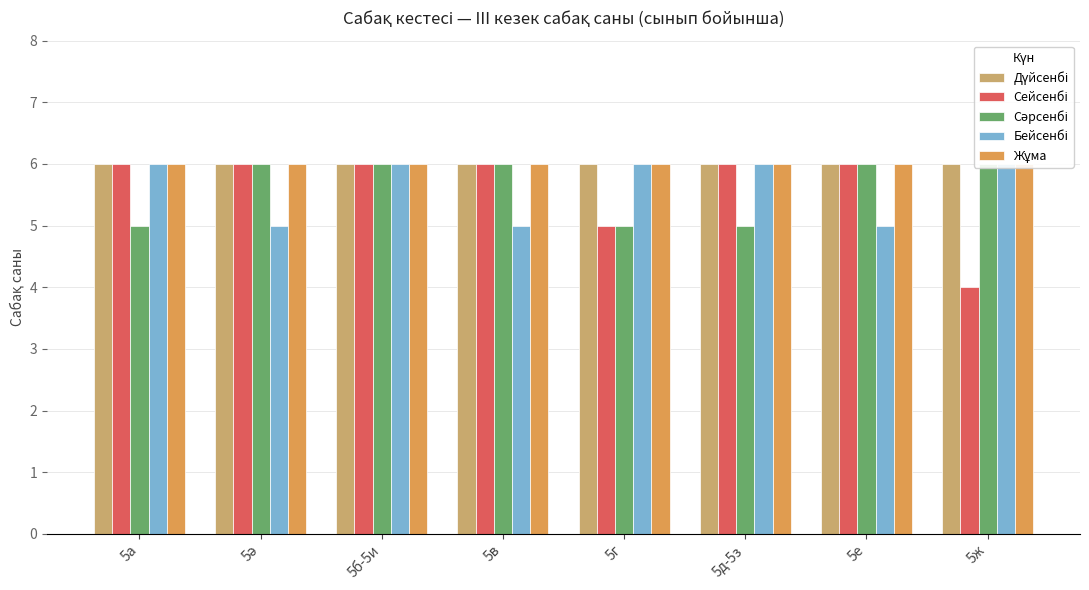

What is the maximum value for Жұма?

6